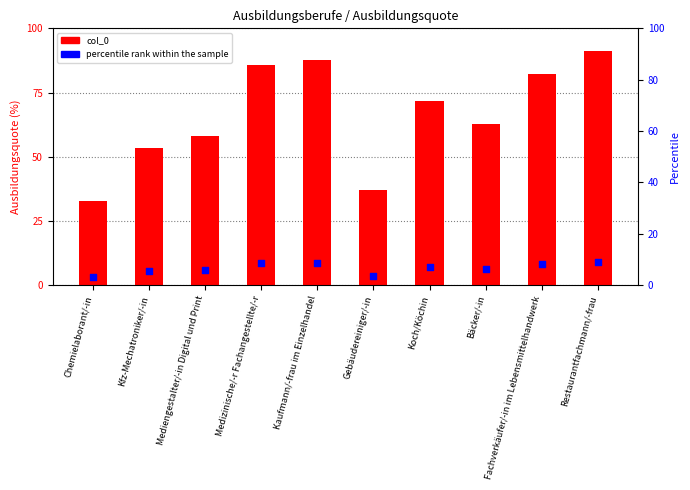

Which series has the largest Y range (max minus min)?

col_0